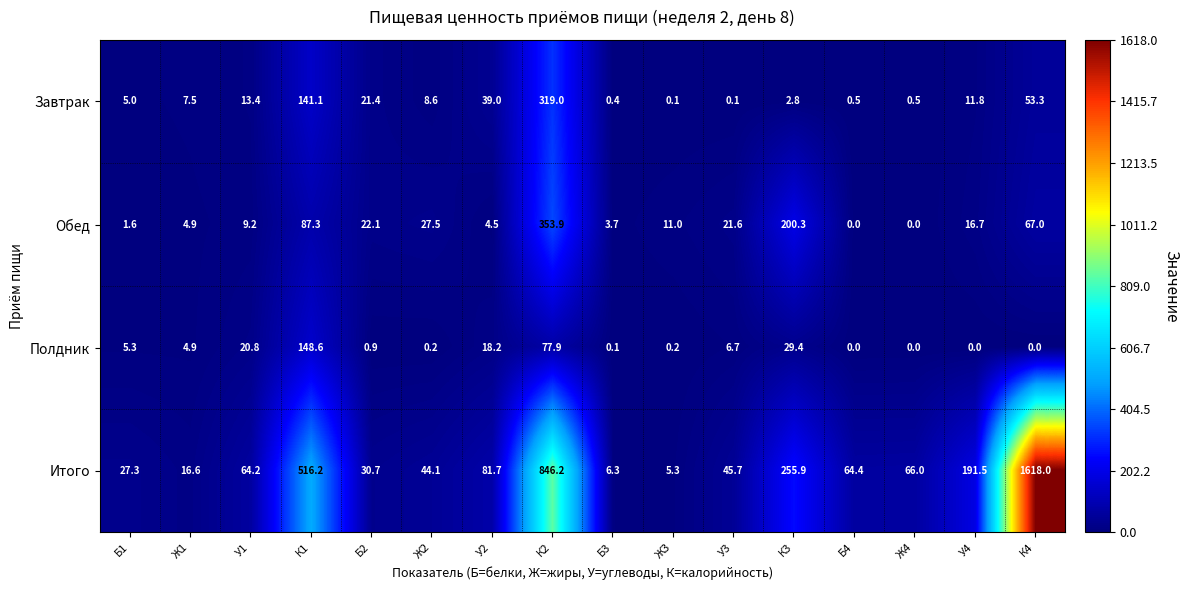

What is the greatest value displayed?

1618.0